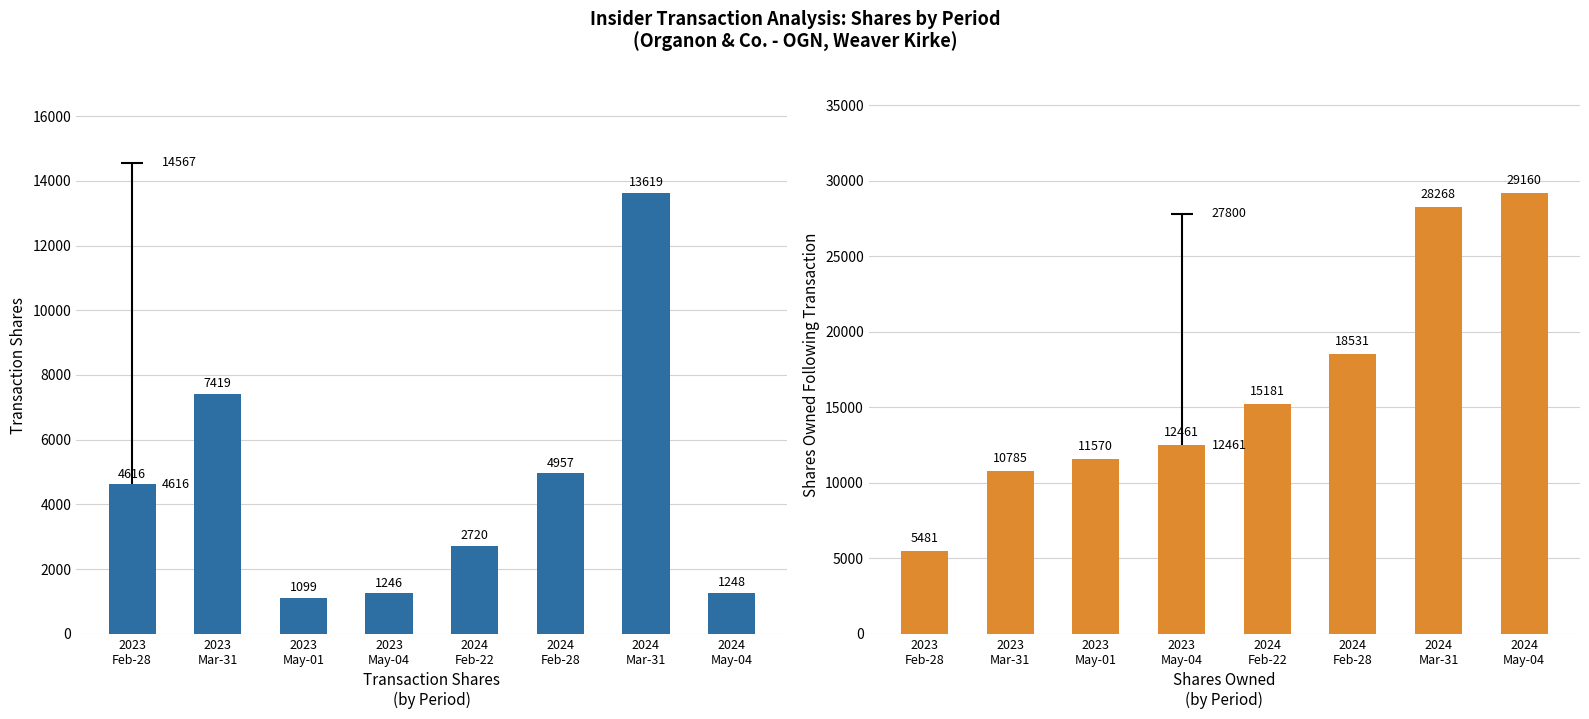

Between 2024
Feb-28 and 2023
Mar-31, which is larger?

2023
Mar-31